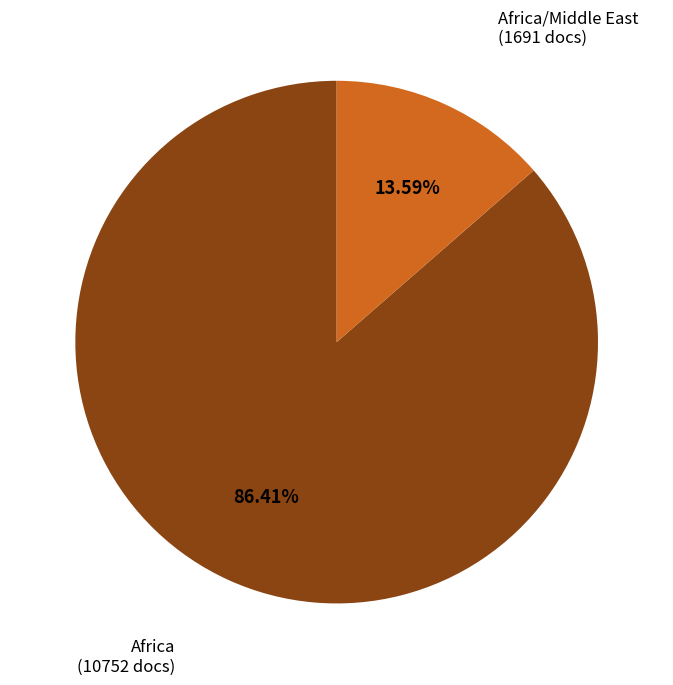

How many segments does this pie chart have?

2